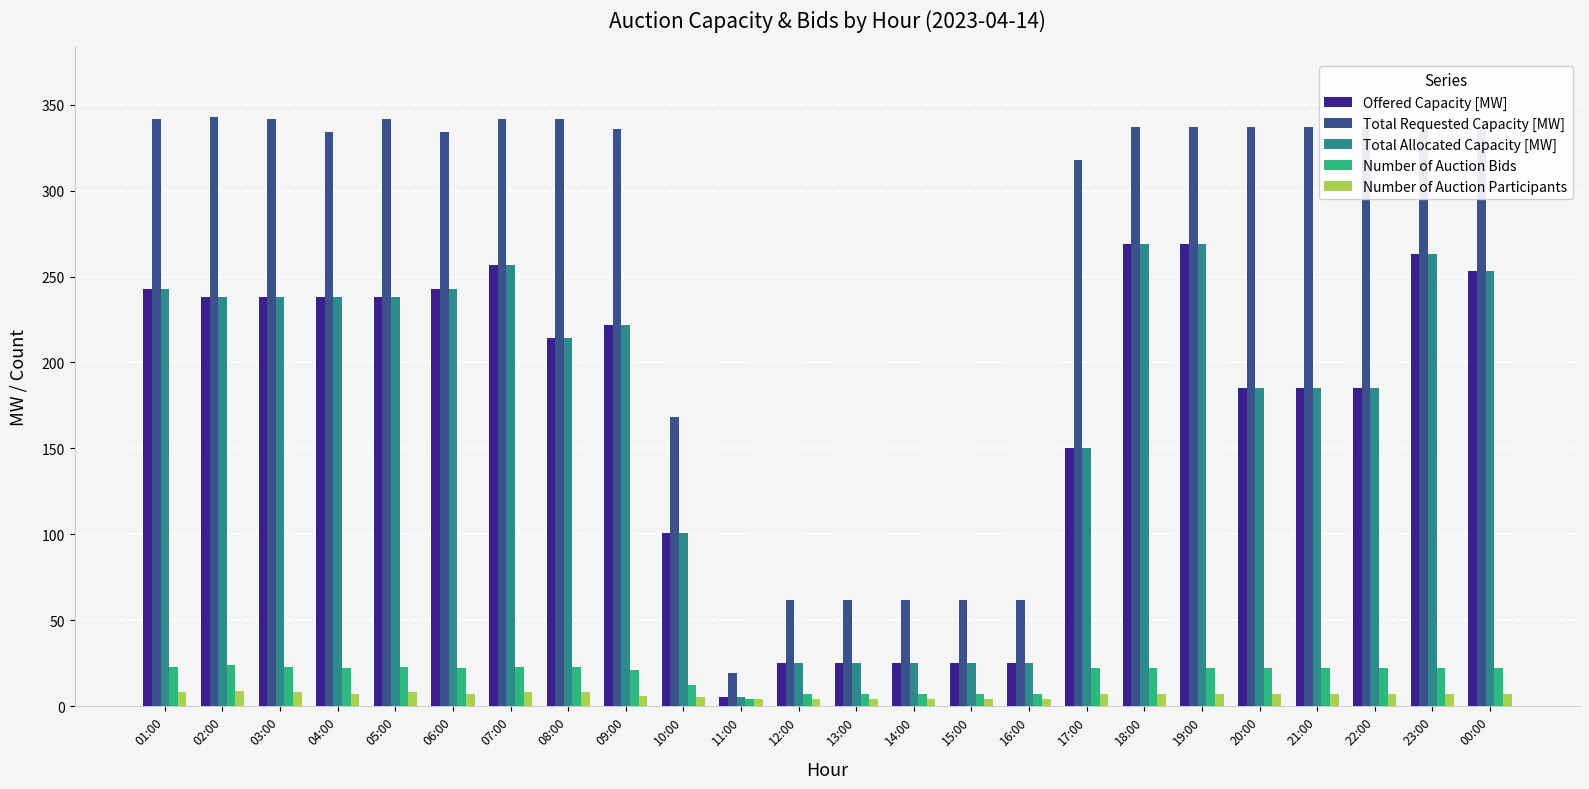

At which label does Offered Capacity [MW] reach its minimum?

11:00